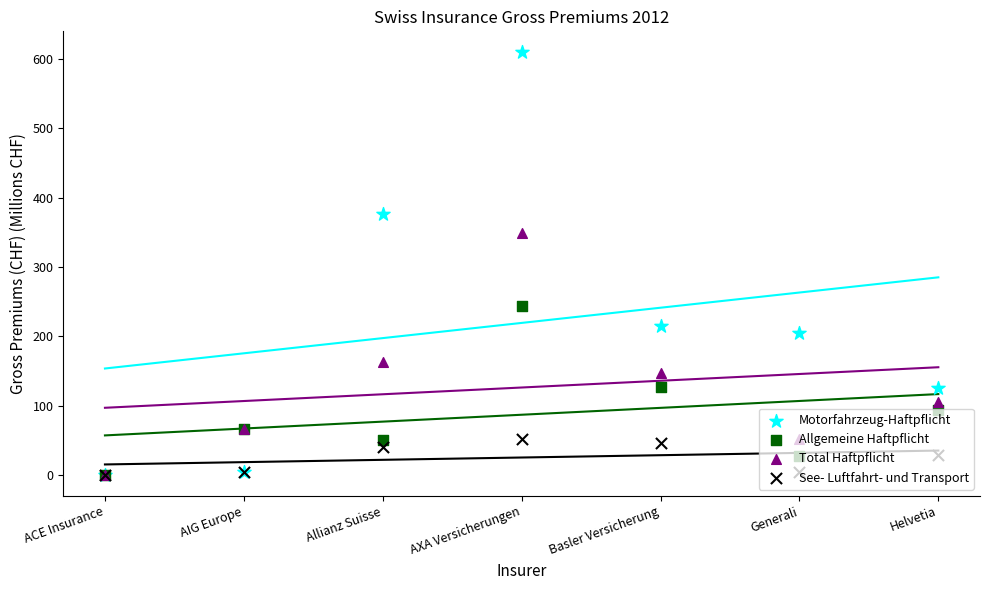

At how many categories does at least one series exceed 414?

1